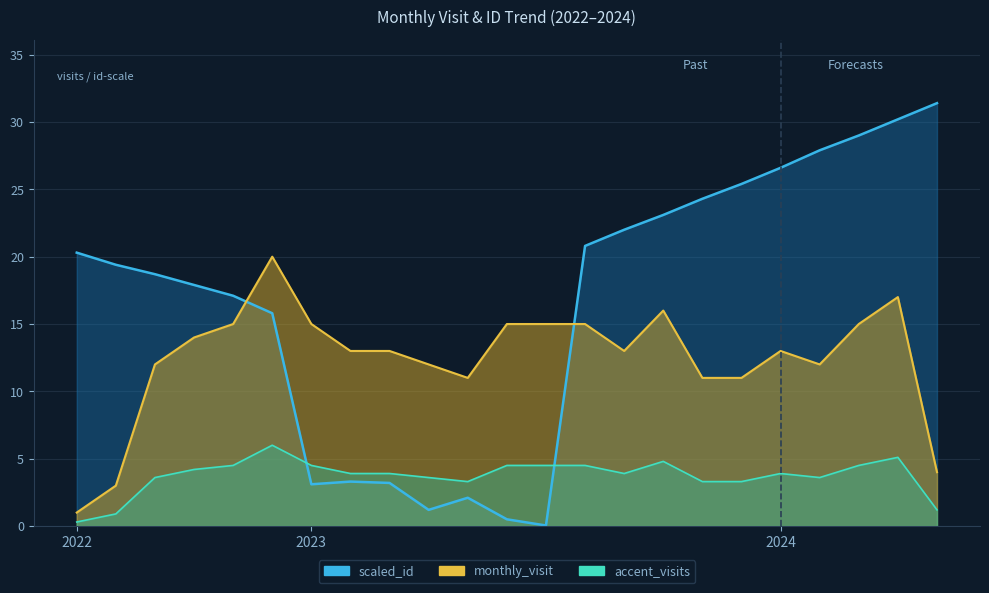

Is the value of monthly_visit at 2024-01 greater than the value of scaled_id at 2023-03?

Yes